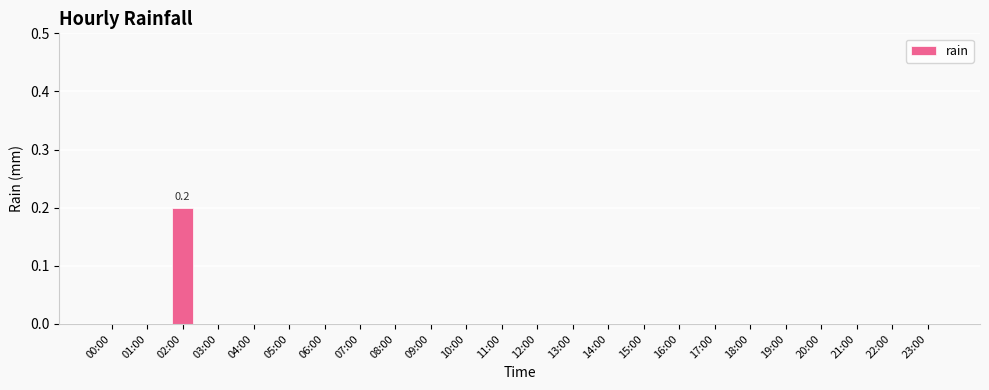

Which category has the highest value across all series?

02:00